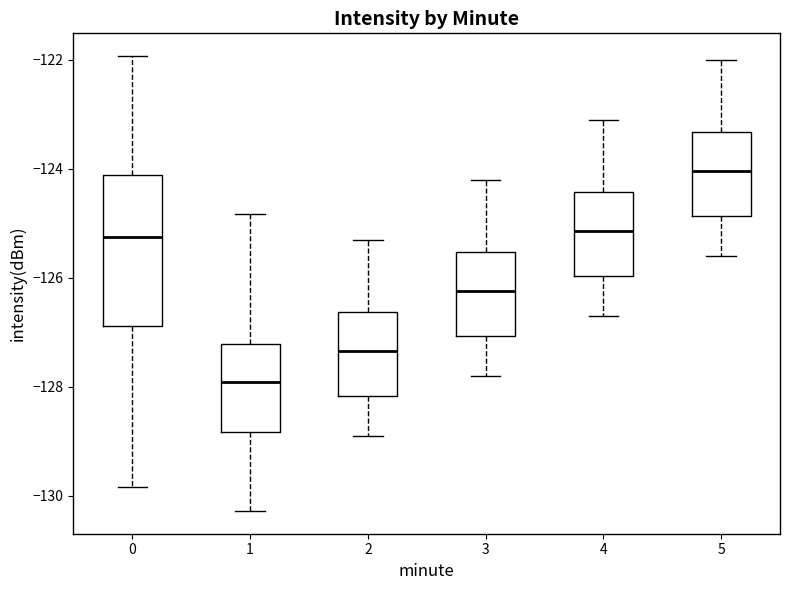

Which box has the highest median line?

5